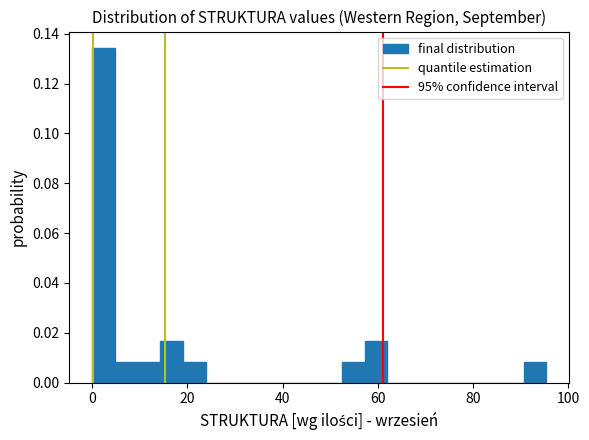

Read against the x-axis, roughly where is the centre of the tallest bar?

2